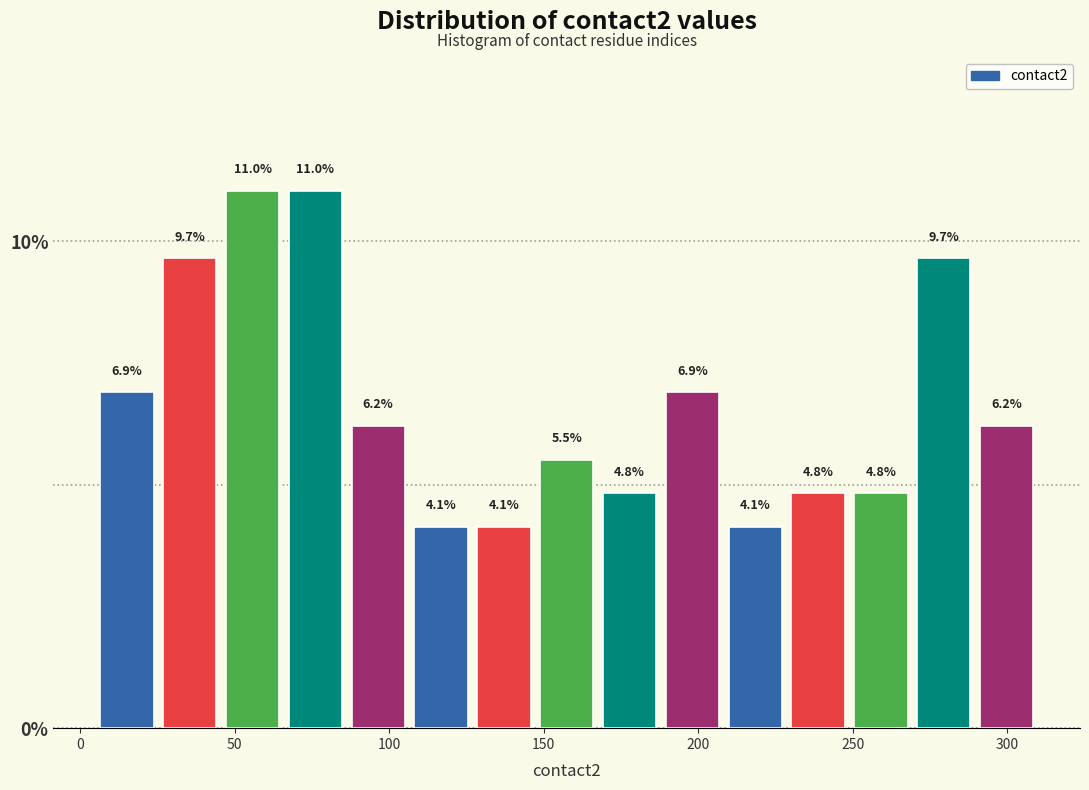

Reading left to right, transcribe this chart: for each bar, give the range it covers on the x-axis and its height. The bar edges are not printed on the chart, so give them approximately, as read against the axis.

5 to 25: 6.9
25 to 45: 9.7
45 to 65: 11.0
65 to 85: 11.0
85 to 105: 6.2
105 to 125: 4.1
125 to 145: 4.1
145 to 170: 5.5
170 to 190: 4.8
190 to 210: 6.9
210 to 230: 4.1
230 to 250: 4.8
250 to 270: 4.8
270 to 290: 9.7
290 to 310: 6.2